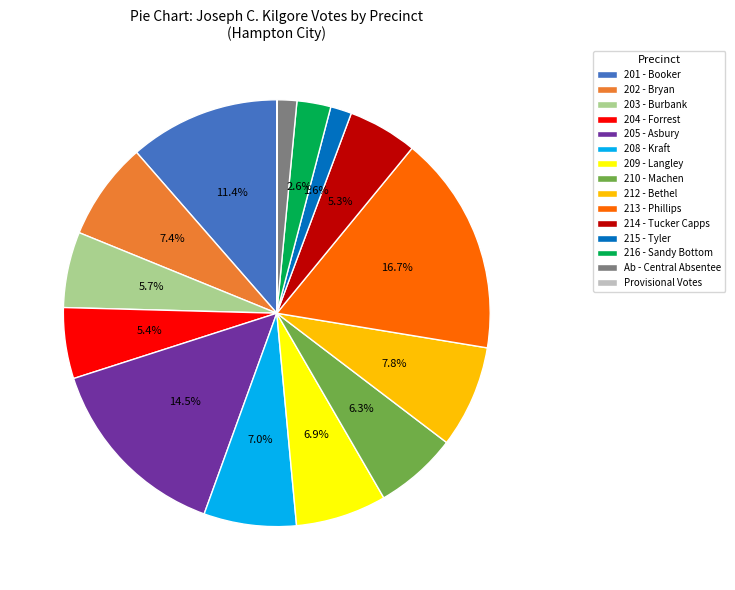

Is there any slice that represents more than half of the pie?

No